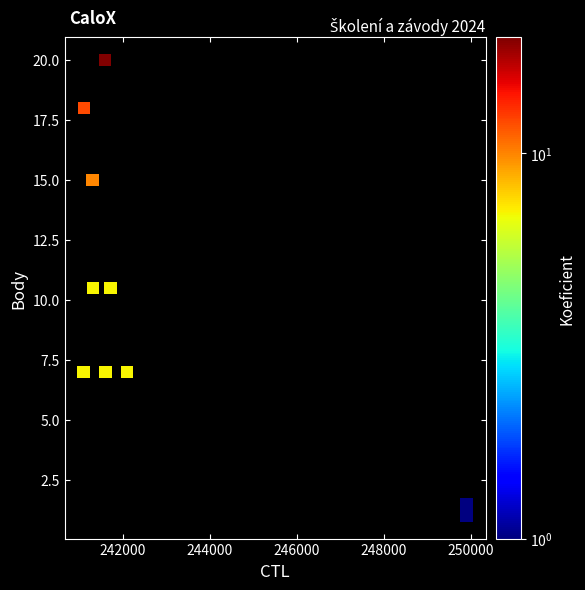

What is the average Y value?

9.8